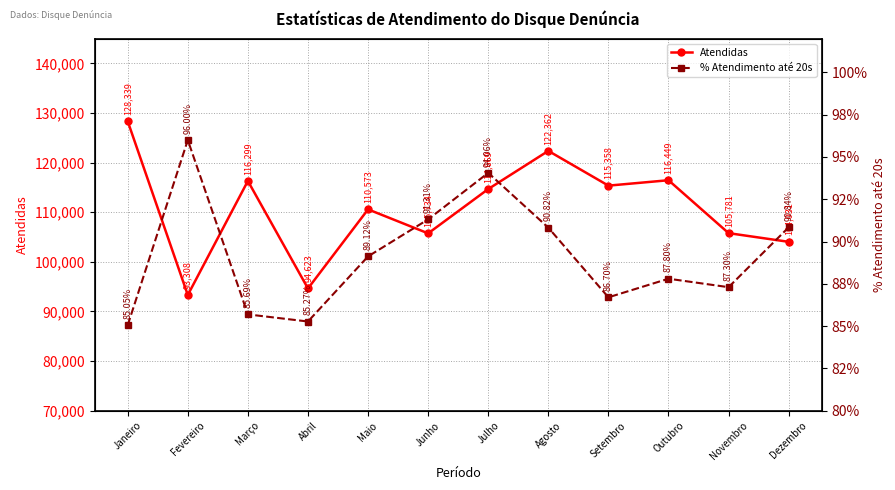

Read the Atendidas value at Julho.

114669